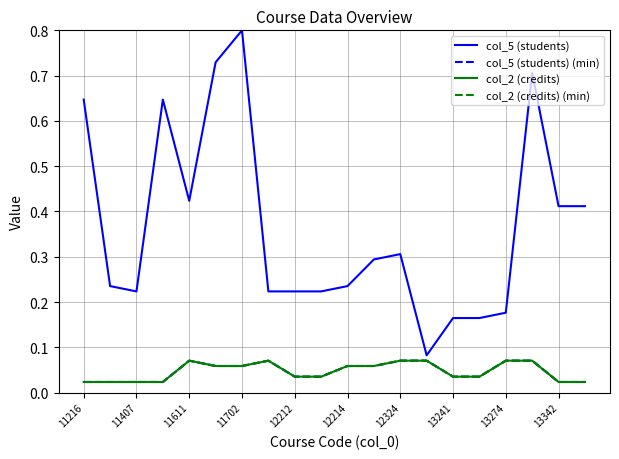

Which label corresponds to the smallest value in the chart?

11216